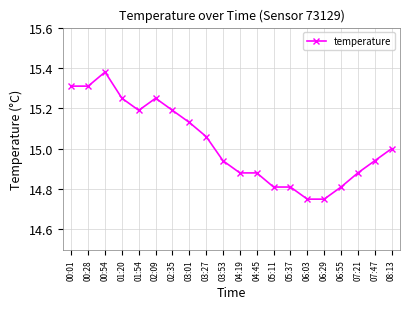

What is the ratio of the value at 04:19 to the value at 00:54?

1.0